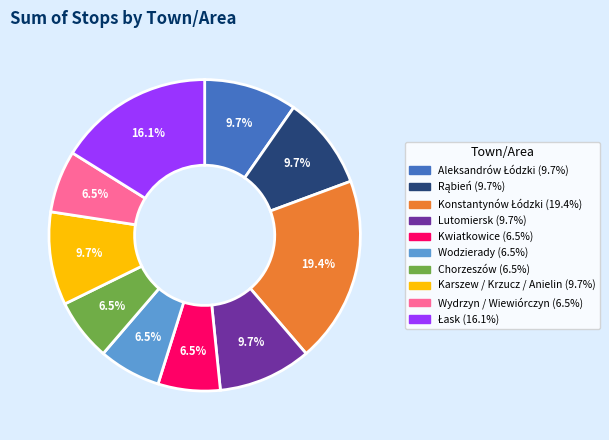

Does any single category account for the majority?

No